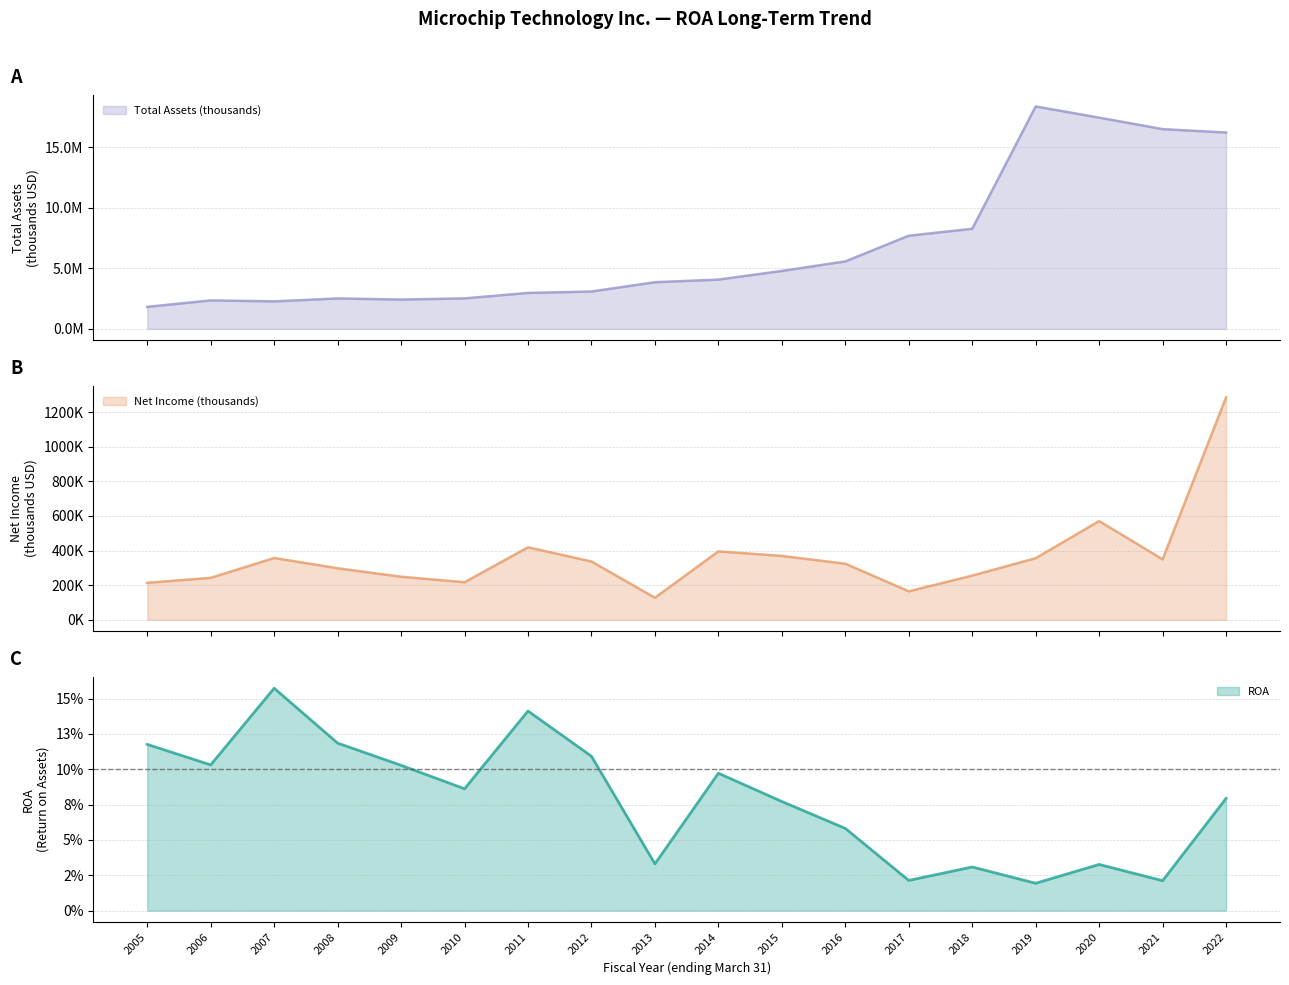

Which series has the widest spread of values?

Total Assets (thousands)